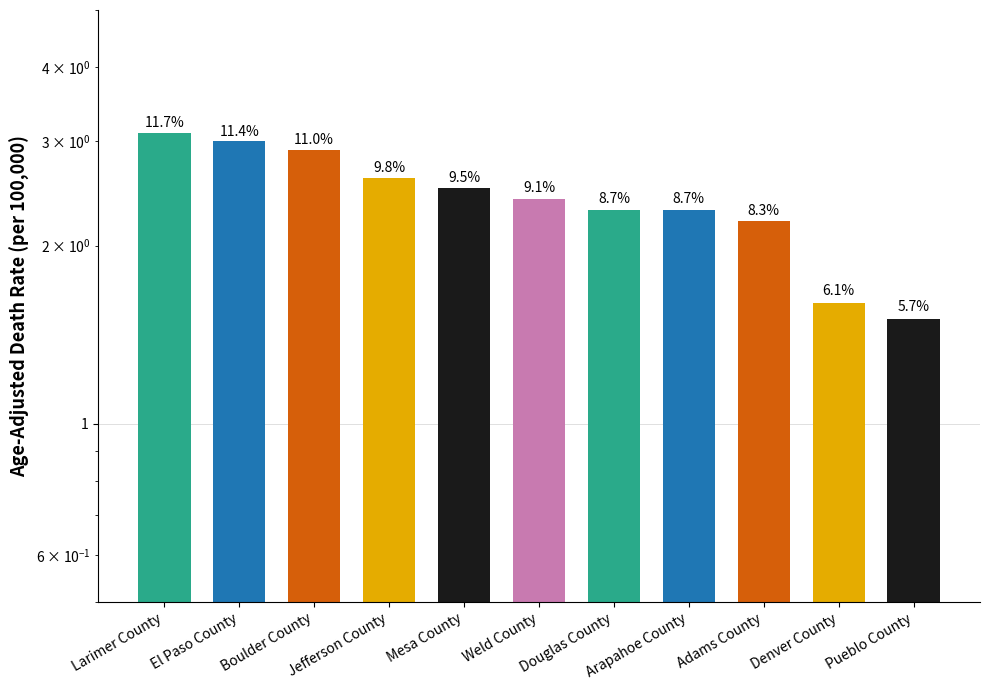

Where does the data first go above 2?

Larimer County